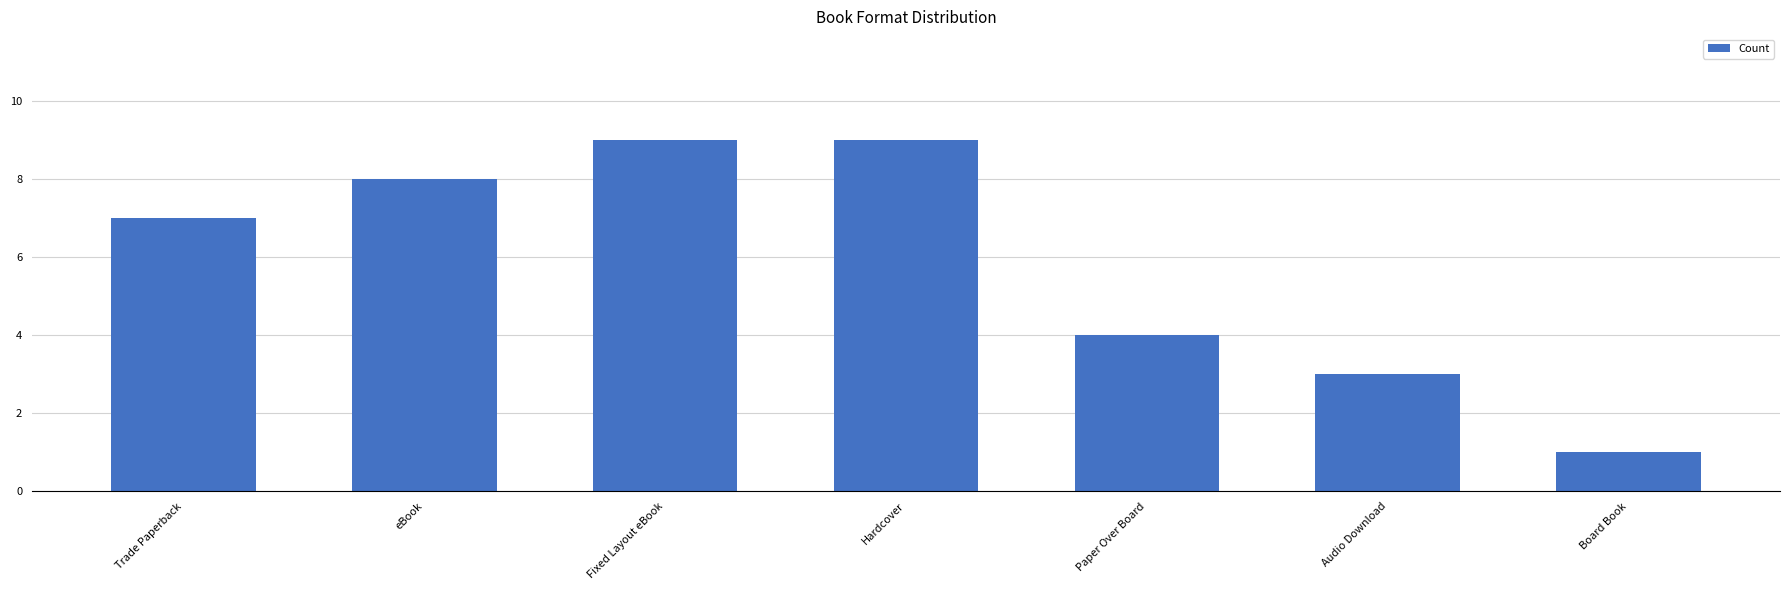

Reading left to right, list all the values displayed in this chart.

Trade Paperback=7	eBook=8	Fixed Layout eBook=9	Hardcover=9	Paper Over Board=4	Audio Download=3	Board Book=1